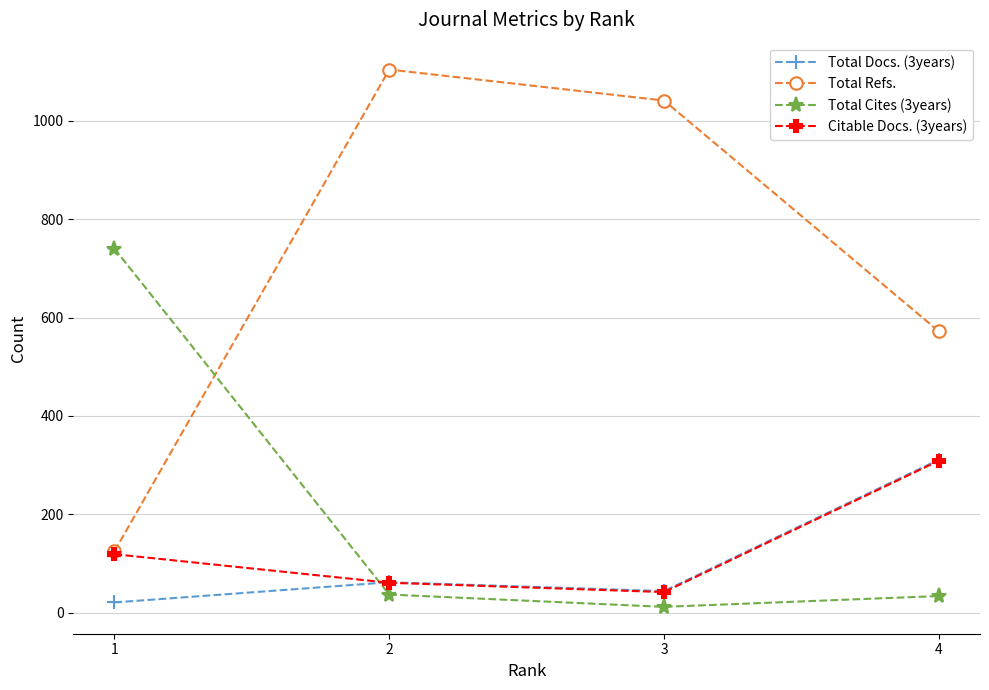

True or false: Citable Docs. (3years) has more than 1 interior local peaks.

False